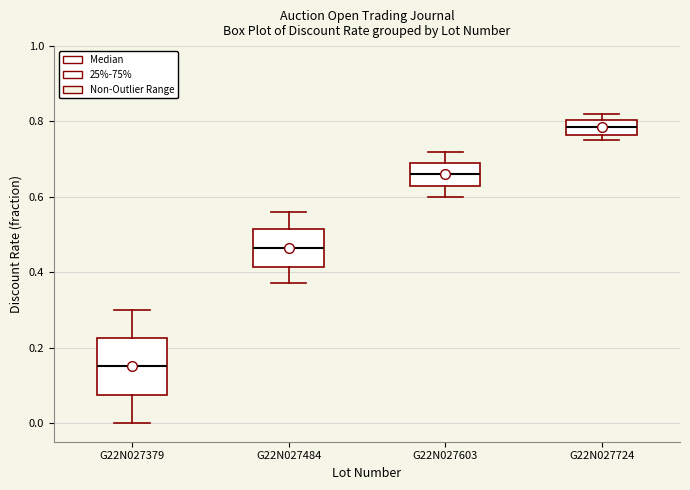

Which box's median line is the highest?

G22N027724